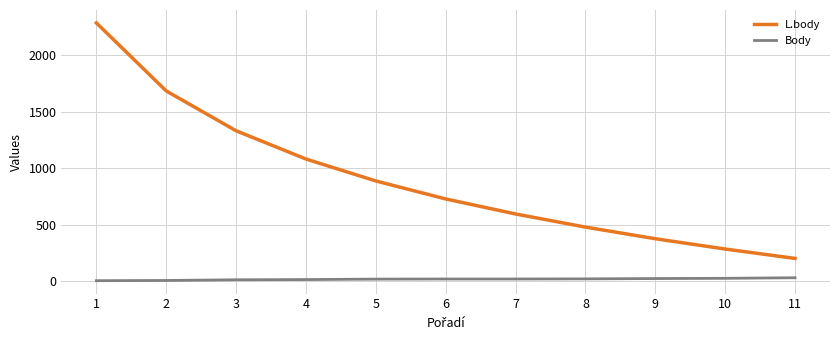

Rank the series by their maximum value, from highest to lowest.

L.body, Body